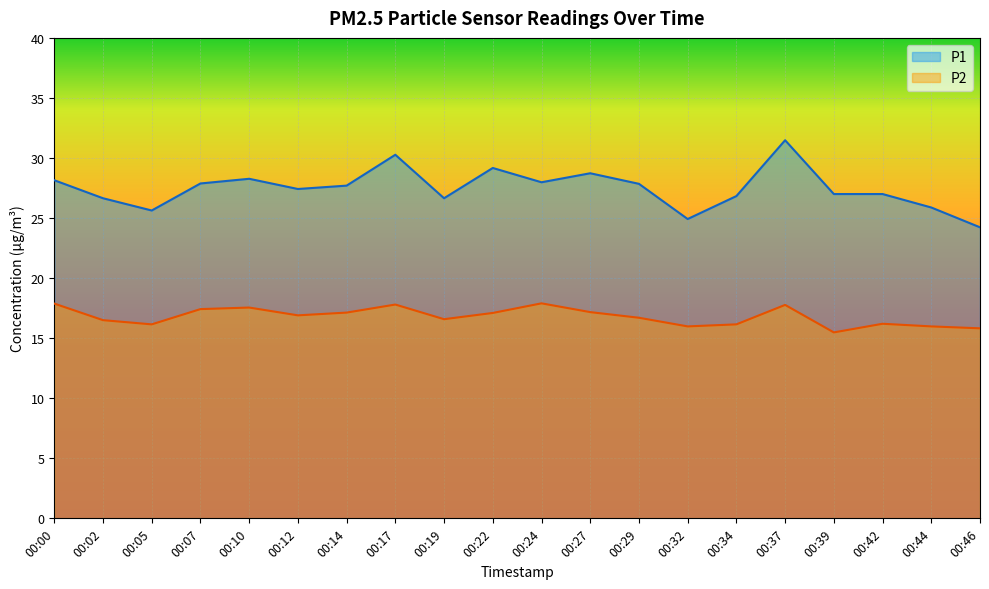

At how many categories does at least one series exceed 29?

3